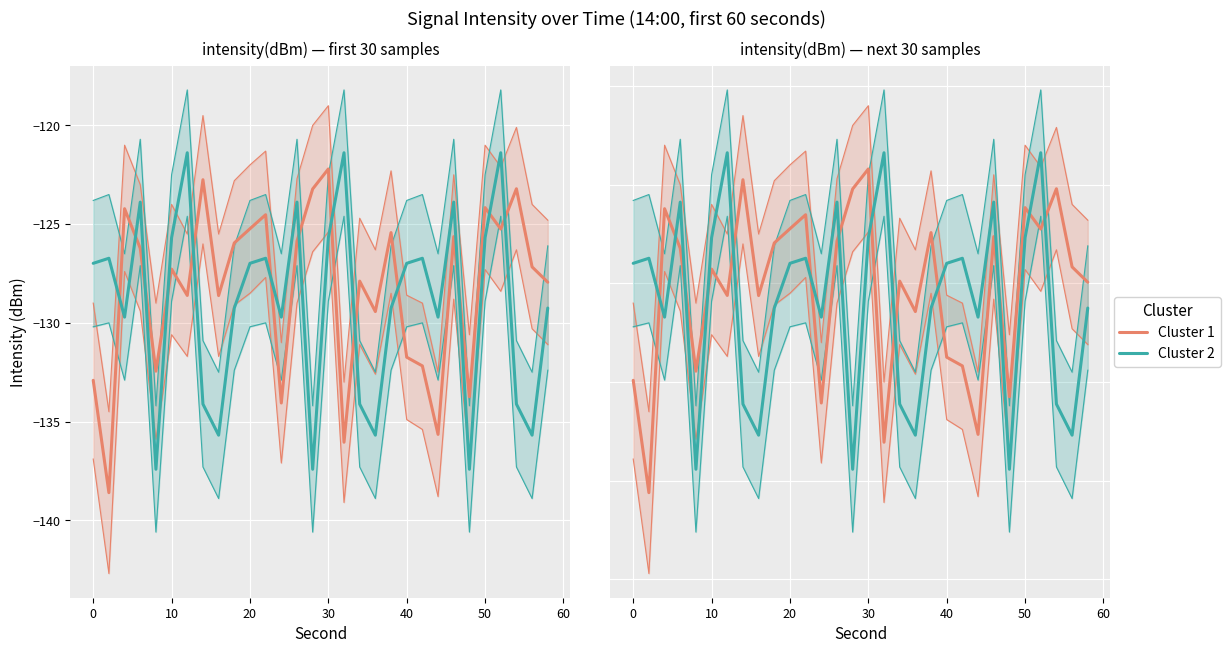

True or false: Cluster 1 has more than 1 points higher than both neighbors.

True